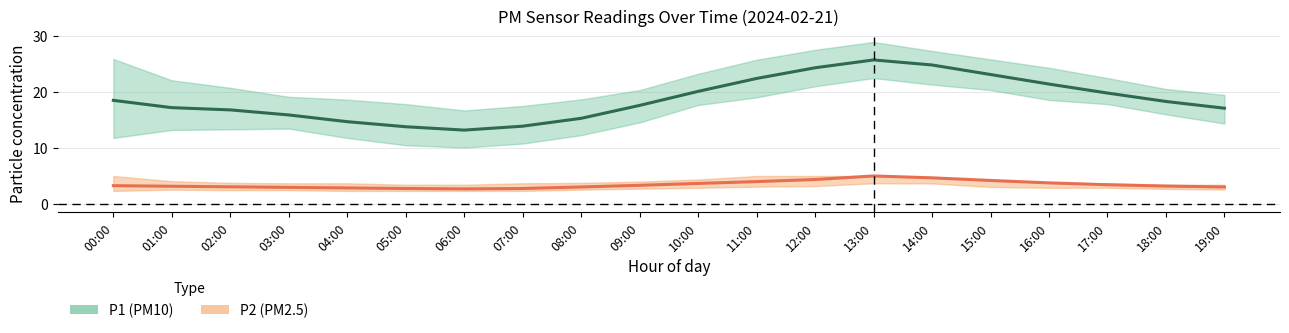

The value of P2 at 11:00 is 5.6. True or false?

False